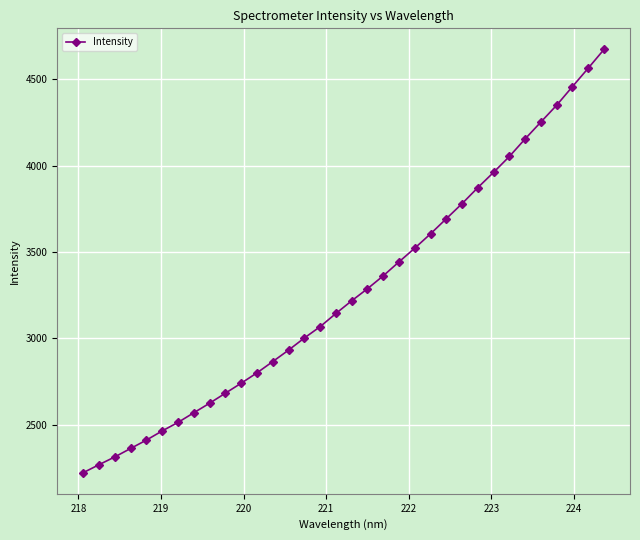

True or false: there are more than 0 points higher than both neighbors.

False